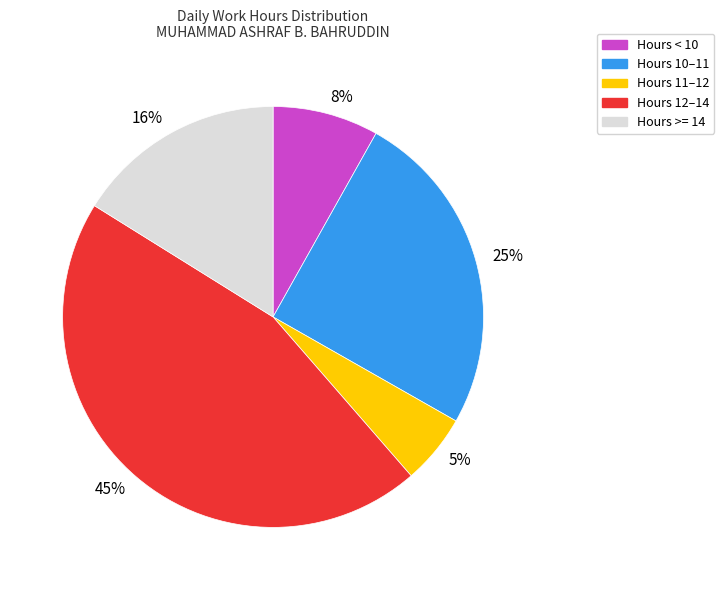

True or false: 45% accounts for 37% of the total.

False